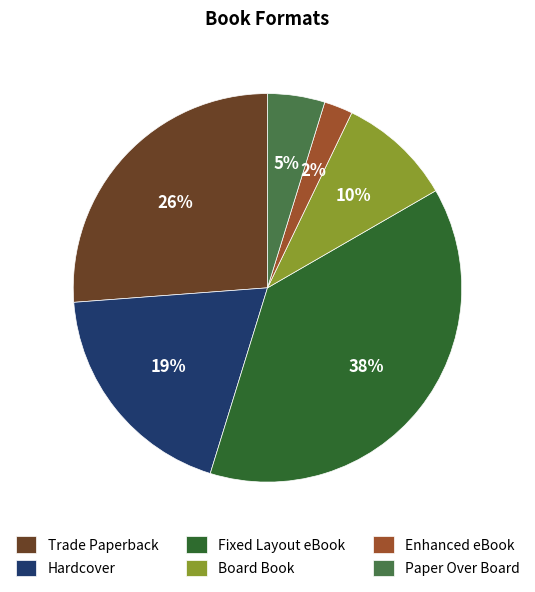

Which has a higher value, Trade Paperback or Board Book?

Trade Paperback